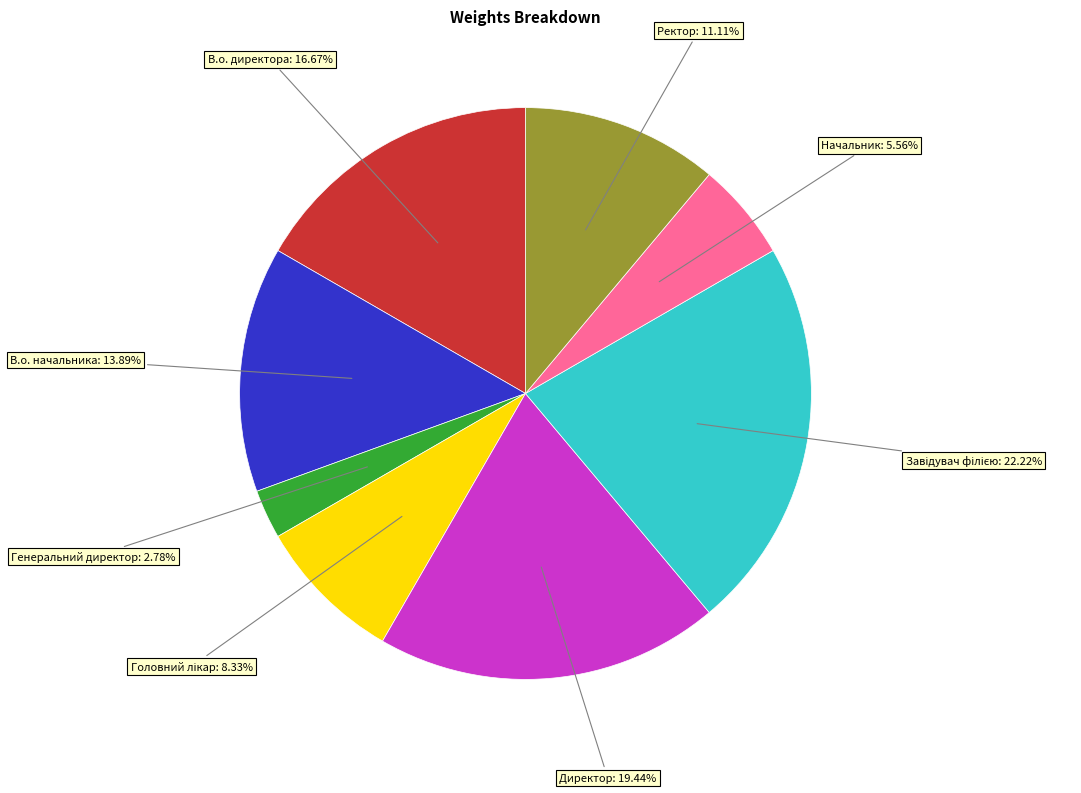

Does any single category account for the majority?

No